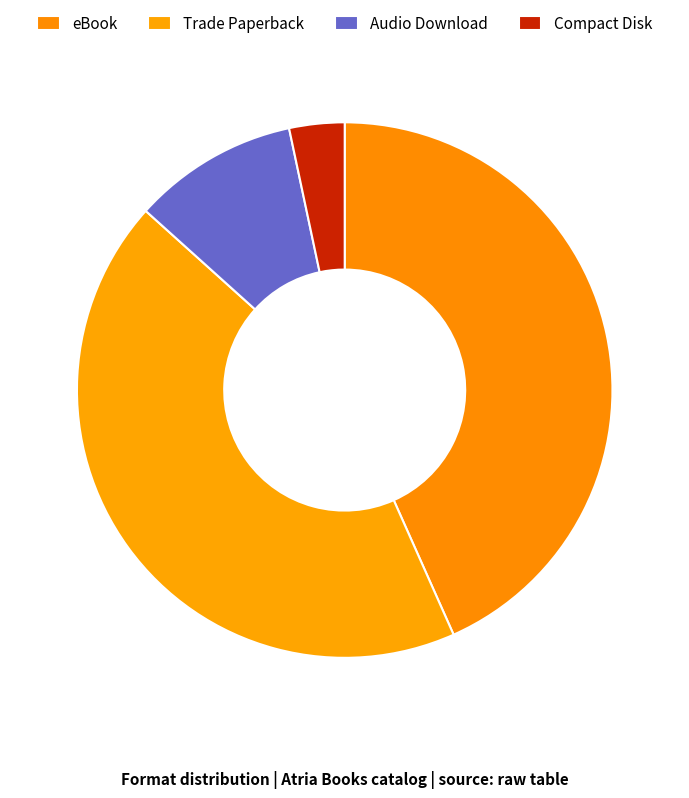

True or false: Audio Download accounts for 10% of the total.

True